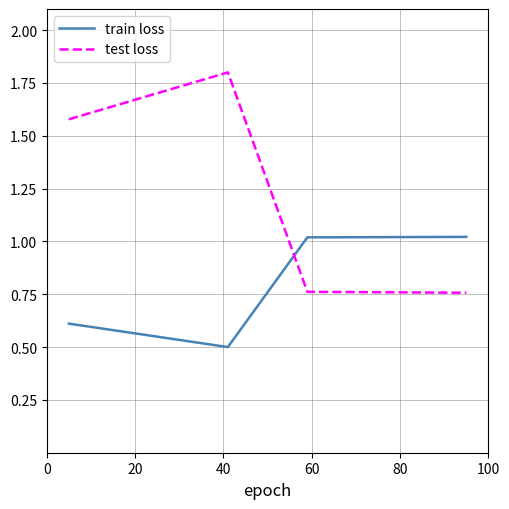

True or false: test loss has more than 1 points higher than both neighbors.

False